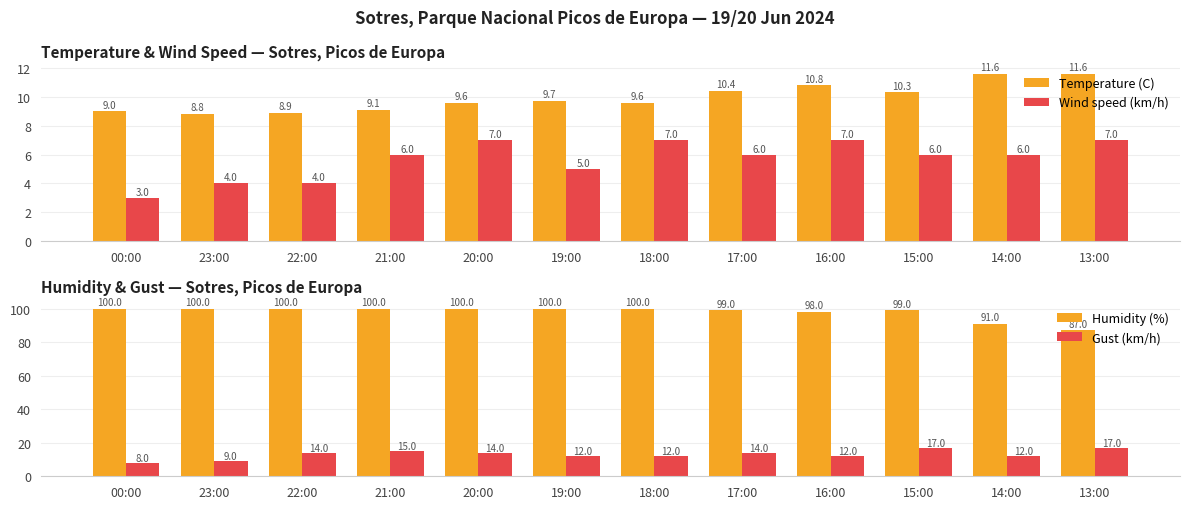

The Temperature (C) series shows 9.6 at 18:00. True or false?

True